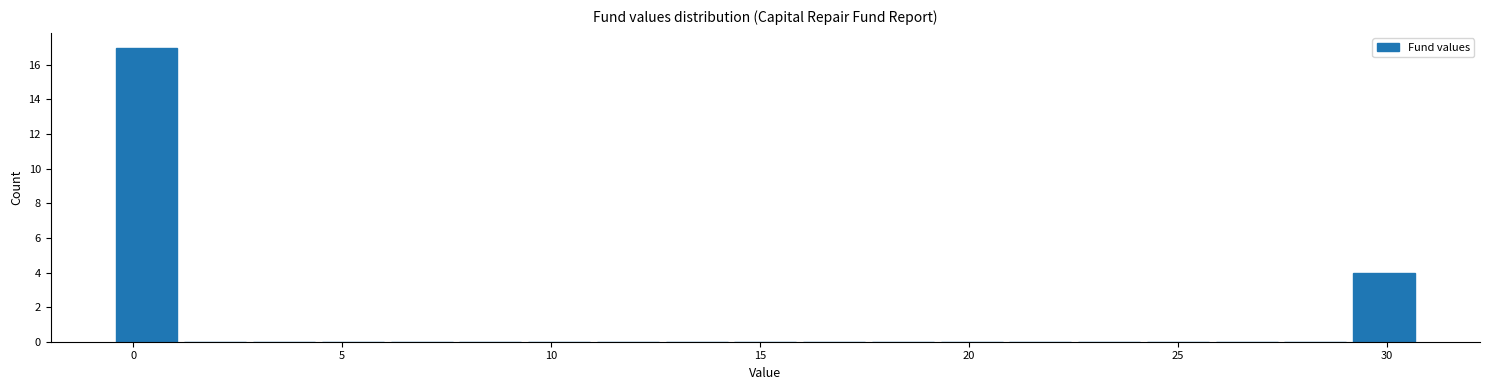

Around what value on the x-axis is the tallest bar? Give the approximate position of its centre, as read against the axis.

0.5